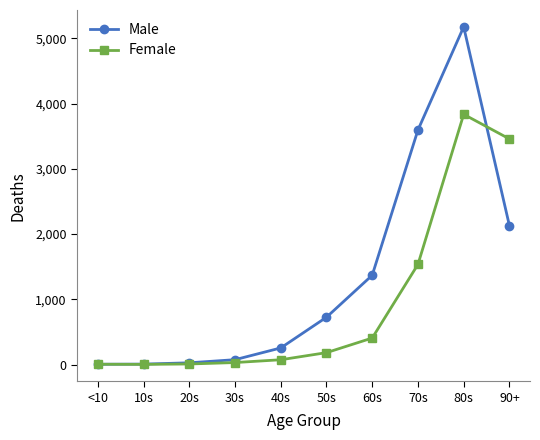

What is the total value across all series at 80s?

9013